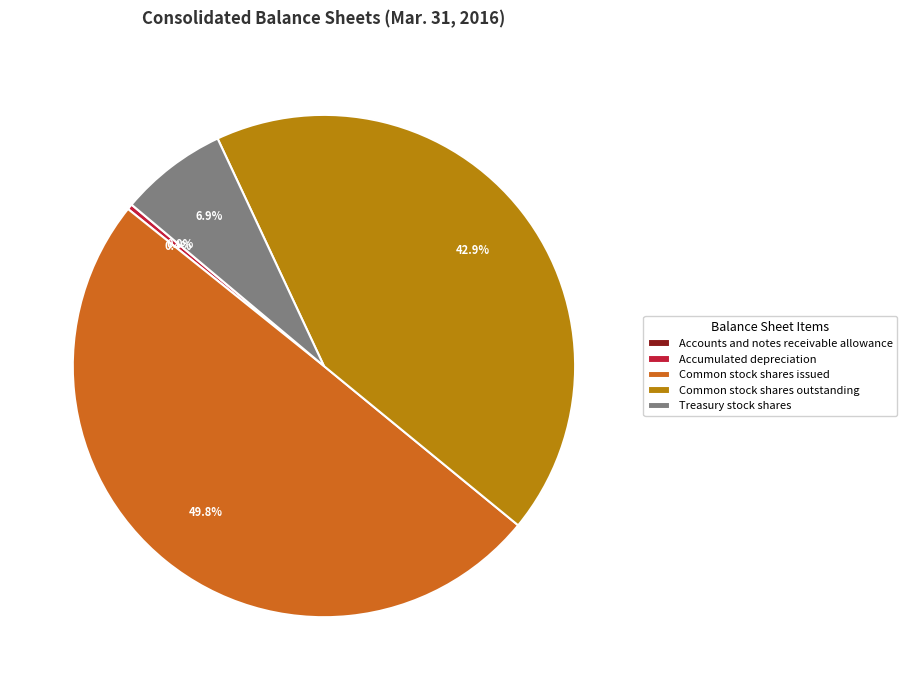

To the nearest percent, what portion does Treasury stock shares represent?

7%